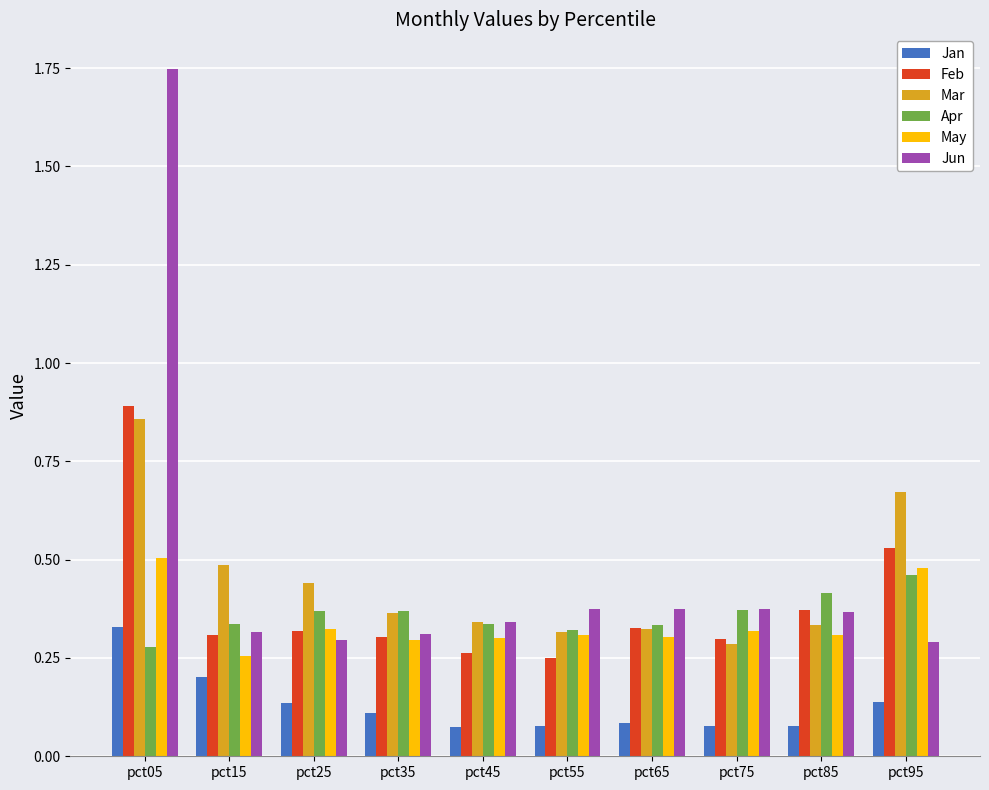

What is the difference between the maximum and minimum values in the Feb series?

0.6